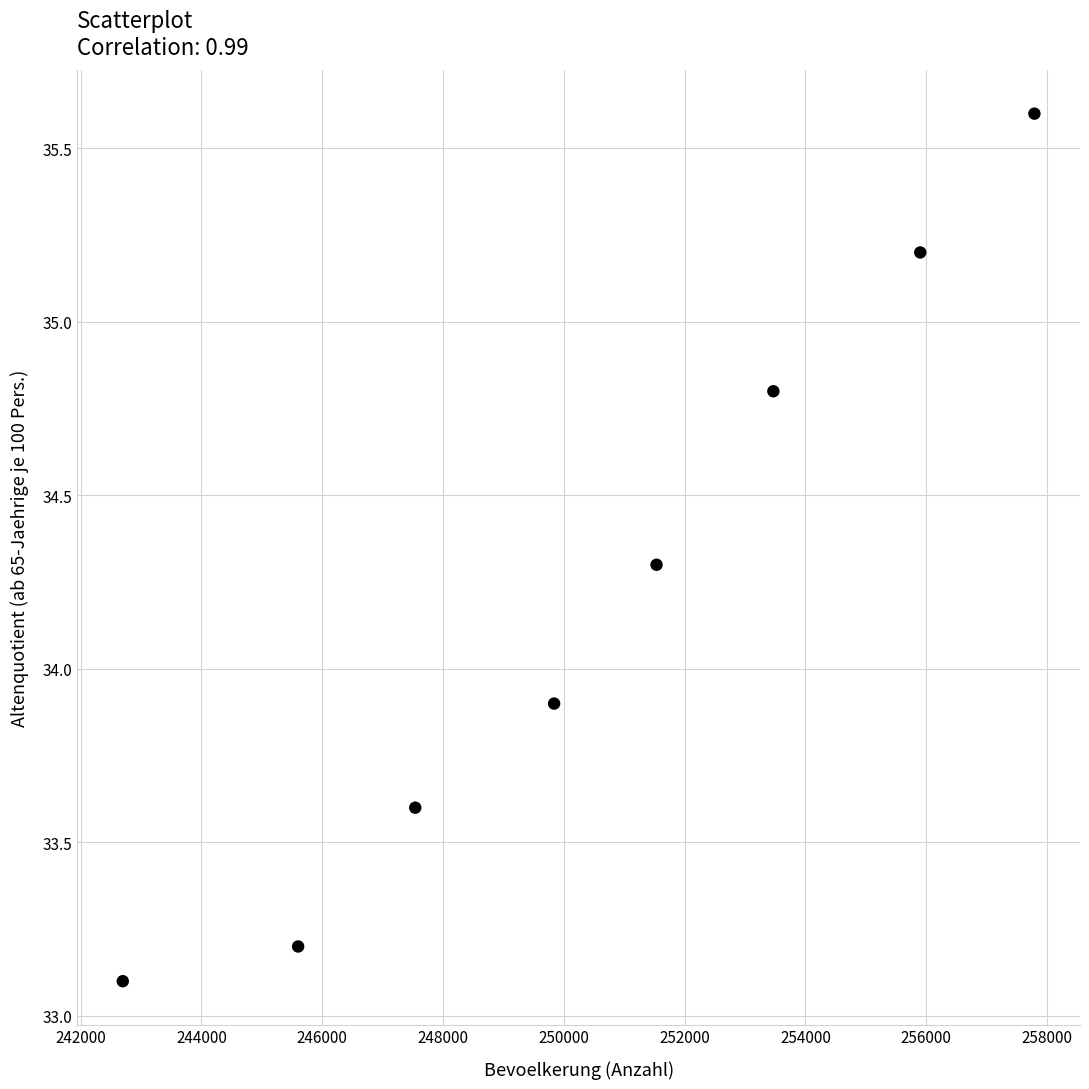

What Y value in the scatter plot is closest to 34?

33.9